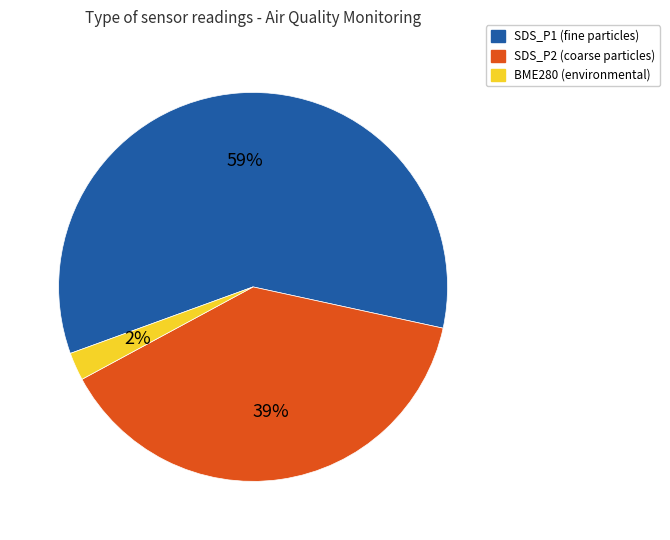

How many segments does this pie chart have?

3